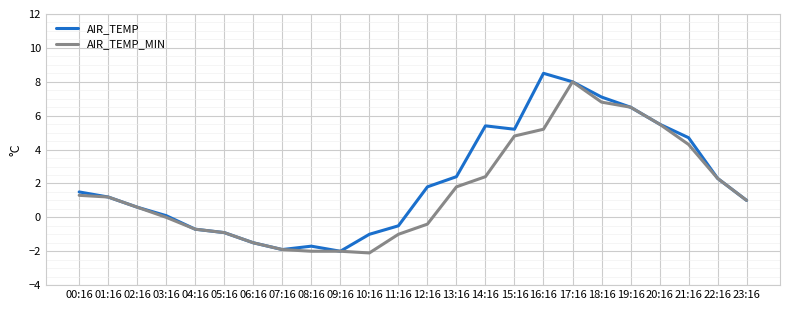

The value of AIR_TEMP at 17:16 is 8.0. True or false?

True